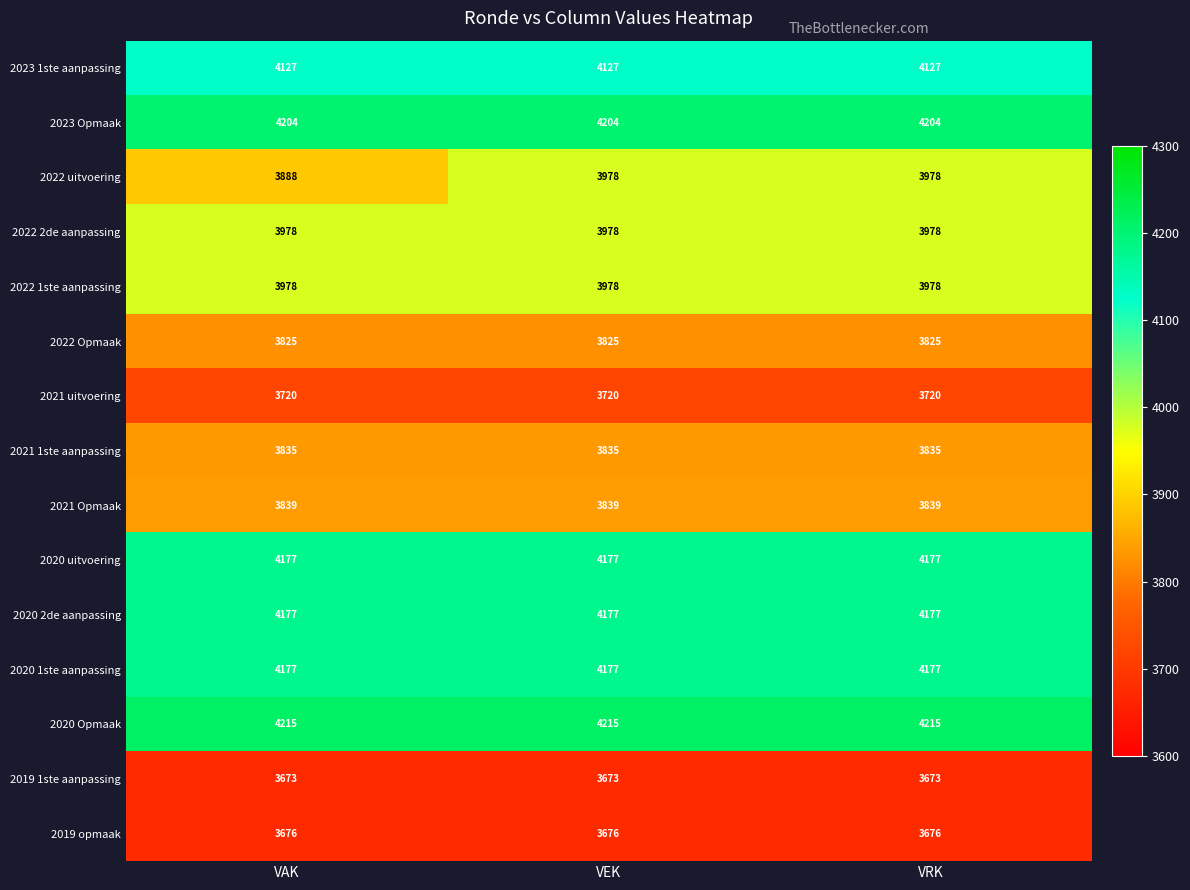

Which series has the widest spread of values?

2022 uitvoering